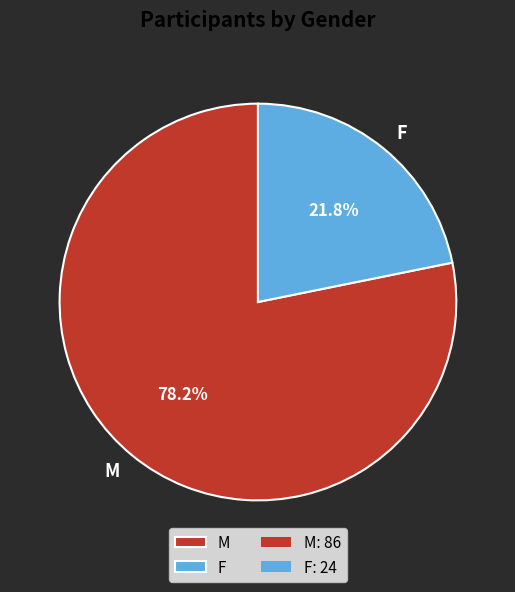

True or false: F accounts for 22% of the total.

True